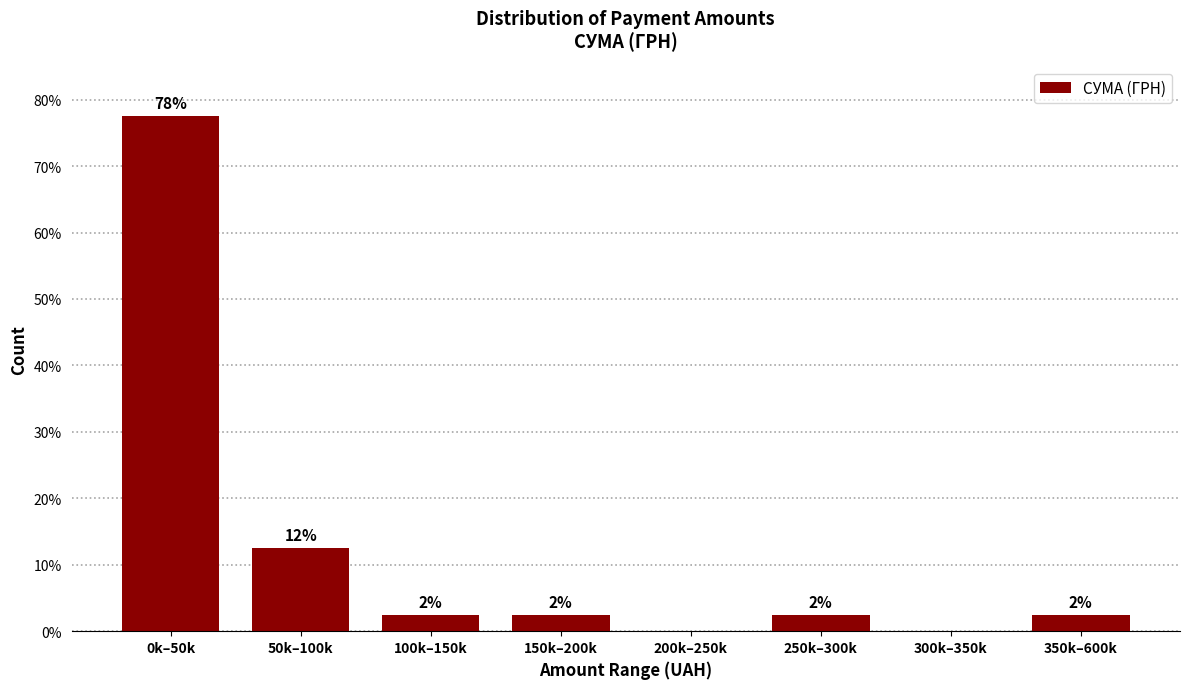

Are the bars horizontal?

No